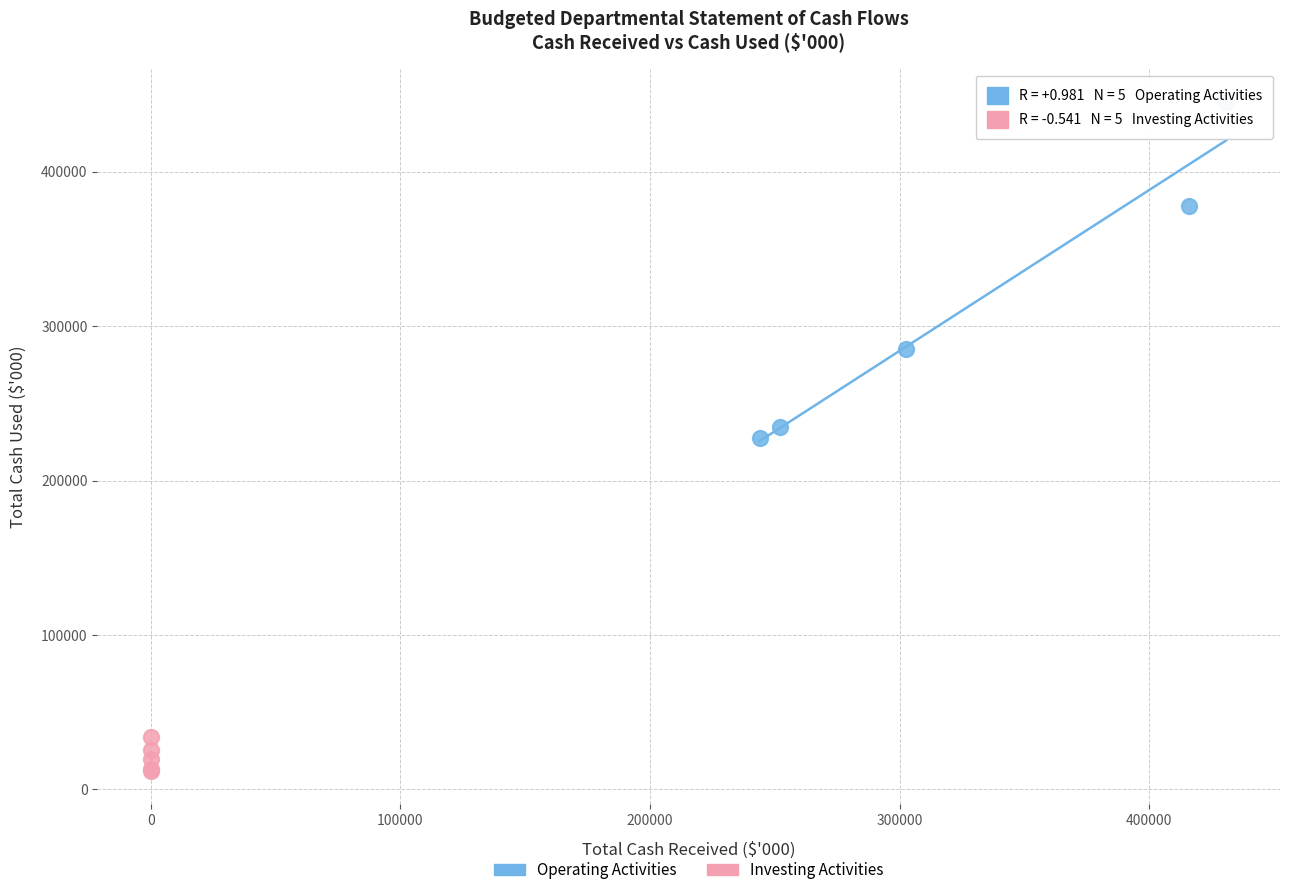

Which series contains the lowest Y value?

Investing Activities